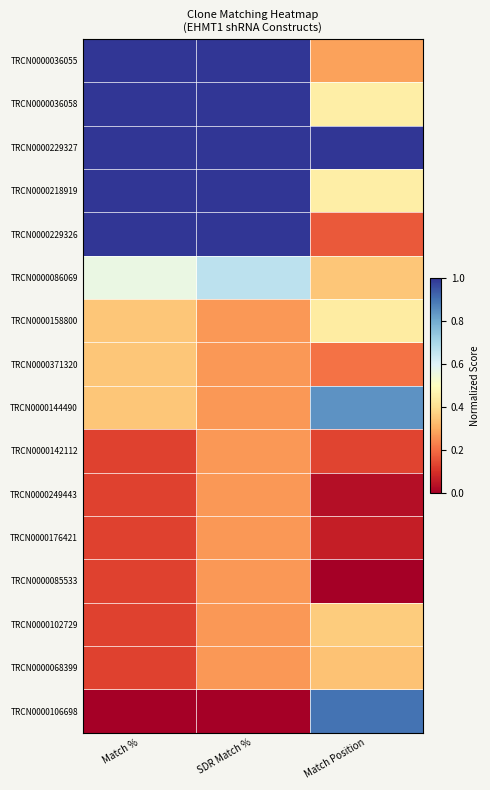

How many data points does each series have?

3